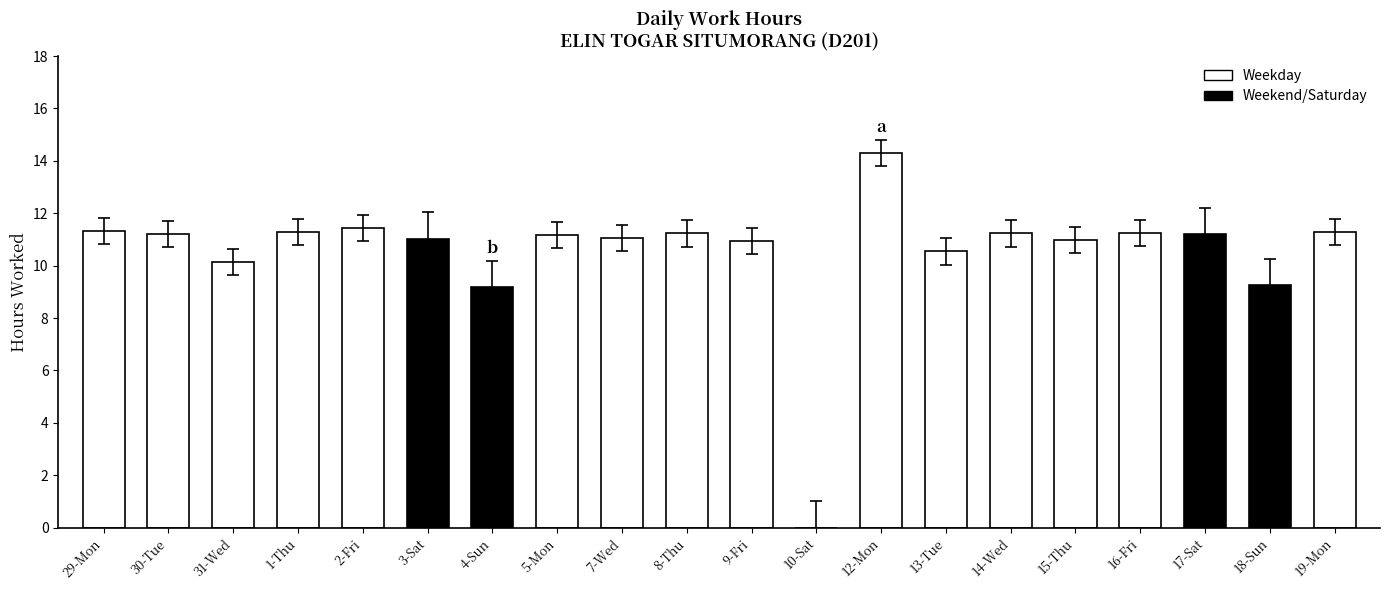

What is the change in value from 8-Thu to 10-Sat?

-11.2